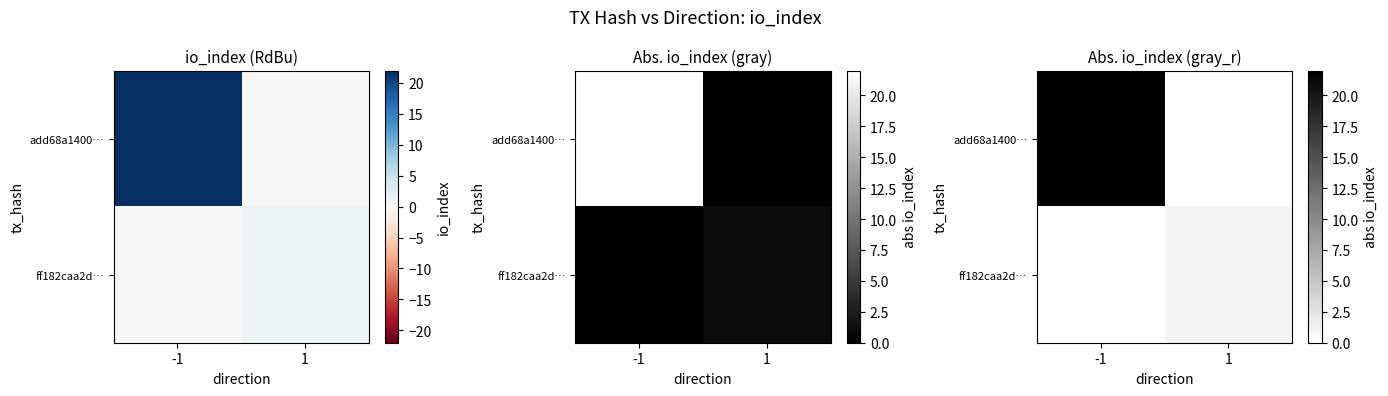

List the series in order of their peak value, lowest first.

ff182caa2d…, add68a1400…